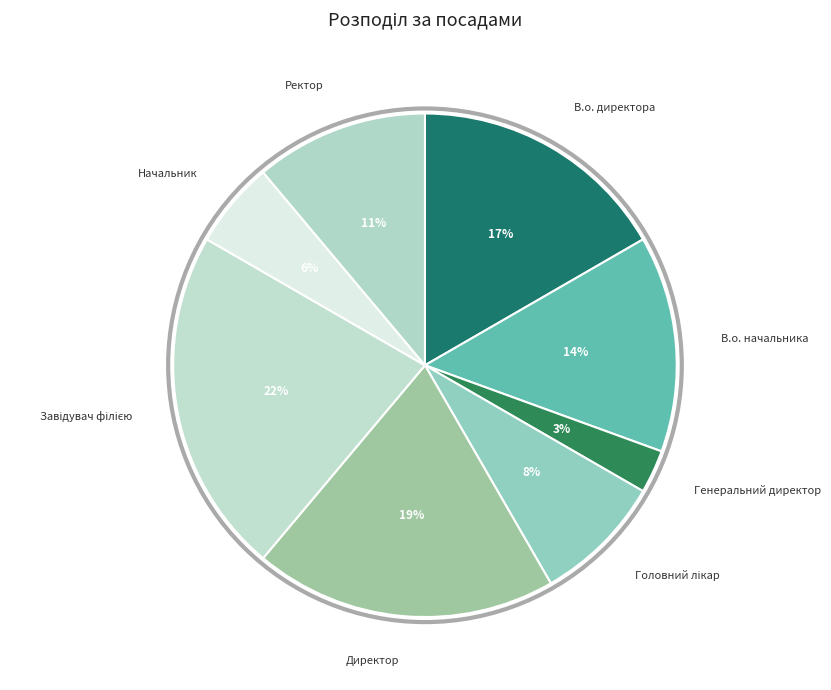

To the nearest percent, what is the average slice percentage?

12%